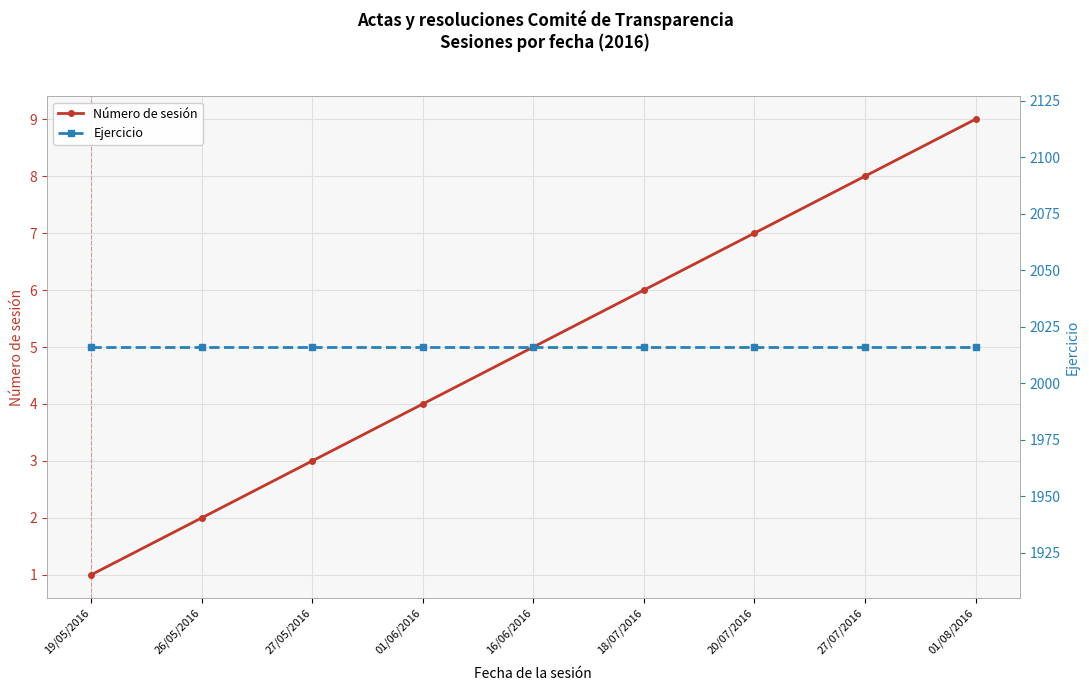

True or false: Número de sesión and Ejercicio intersect in this chart.

False